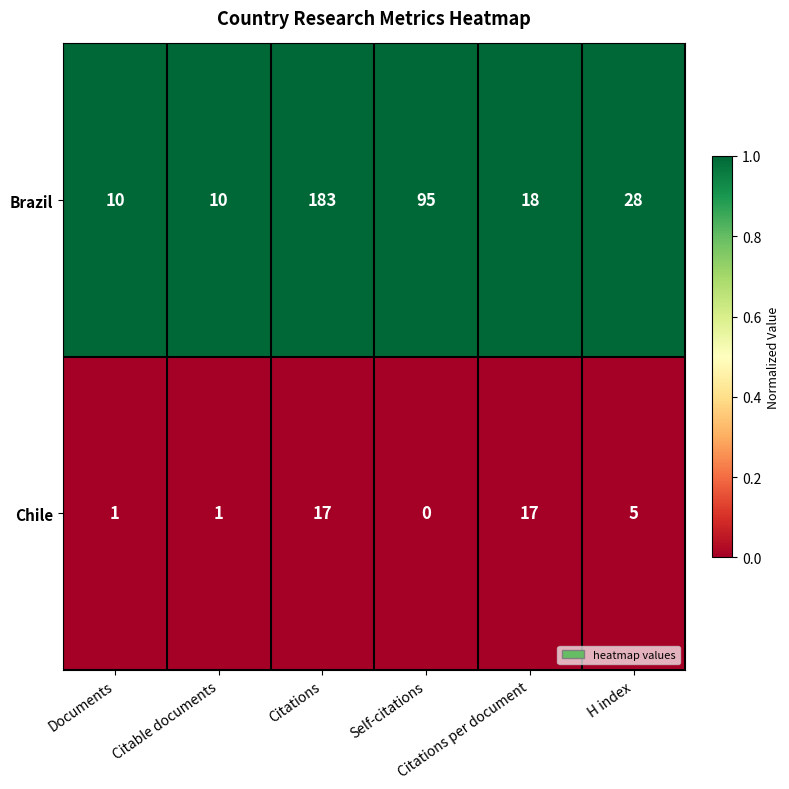

What is the average value of the Brazil series?

57